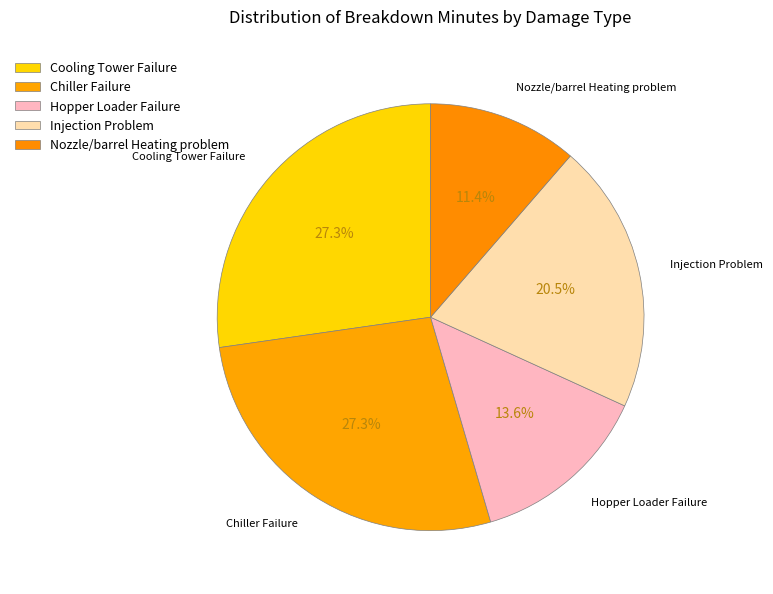

Which slice is the smallest?

Nozzle/barrel Heating problem